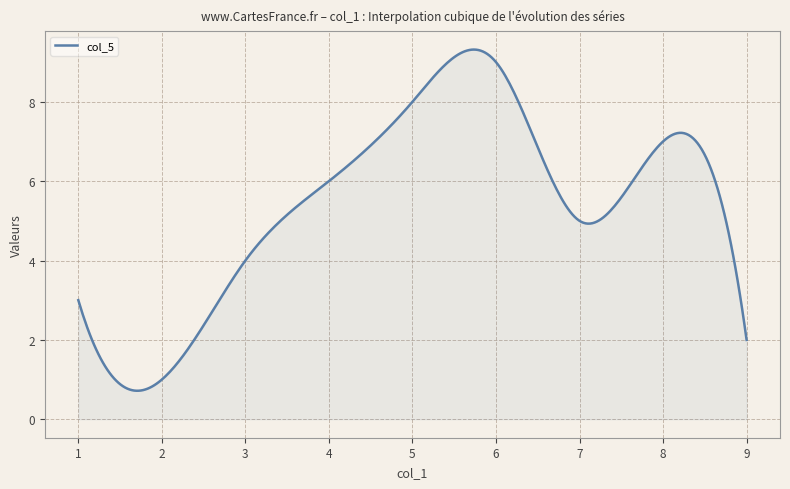

Count the number of data series in this chart.

1